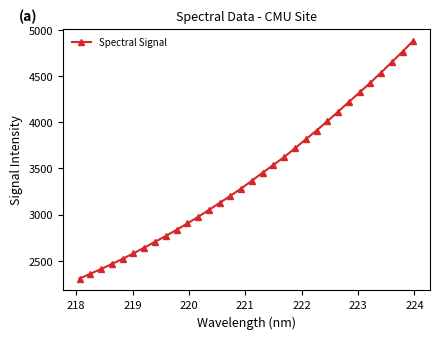

What is the greatest value displayed?

4882.9